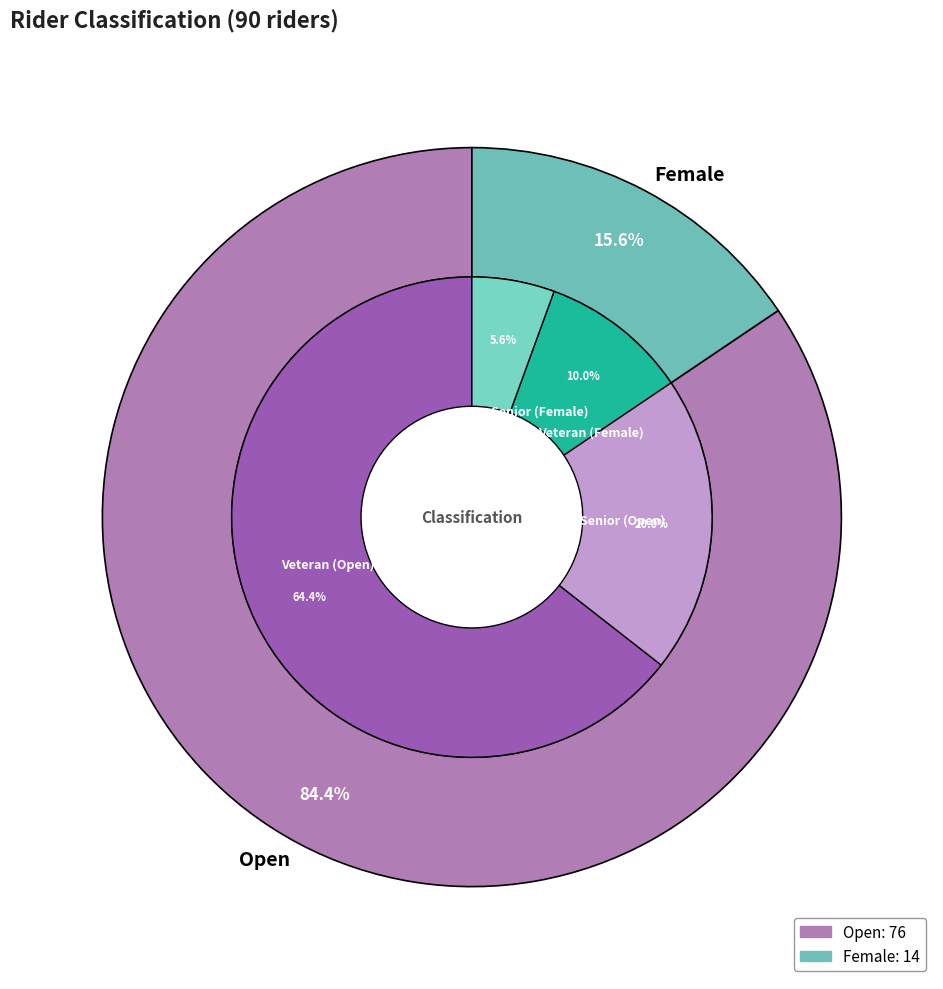

Which slice is the largest?

Open